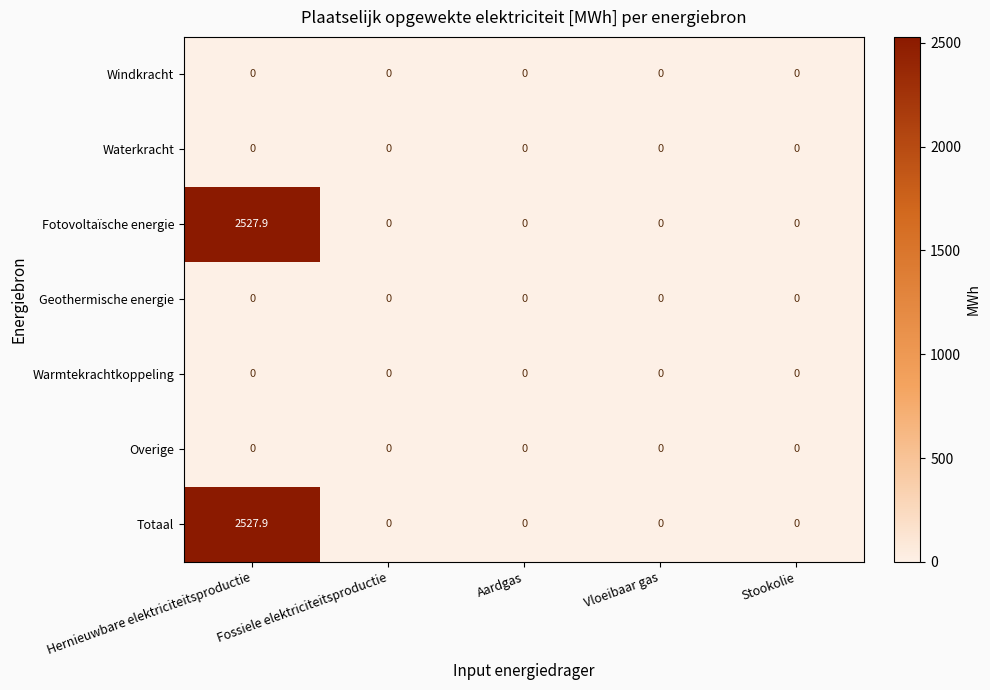

The value of Totaal at Fossiele elektriciteitsproductie is -1171.8. True or false?

False